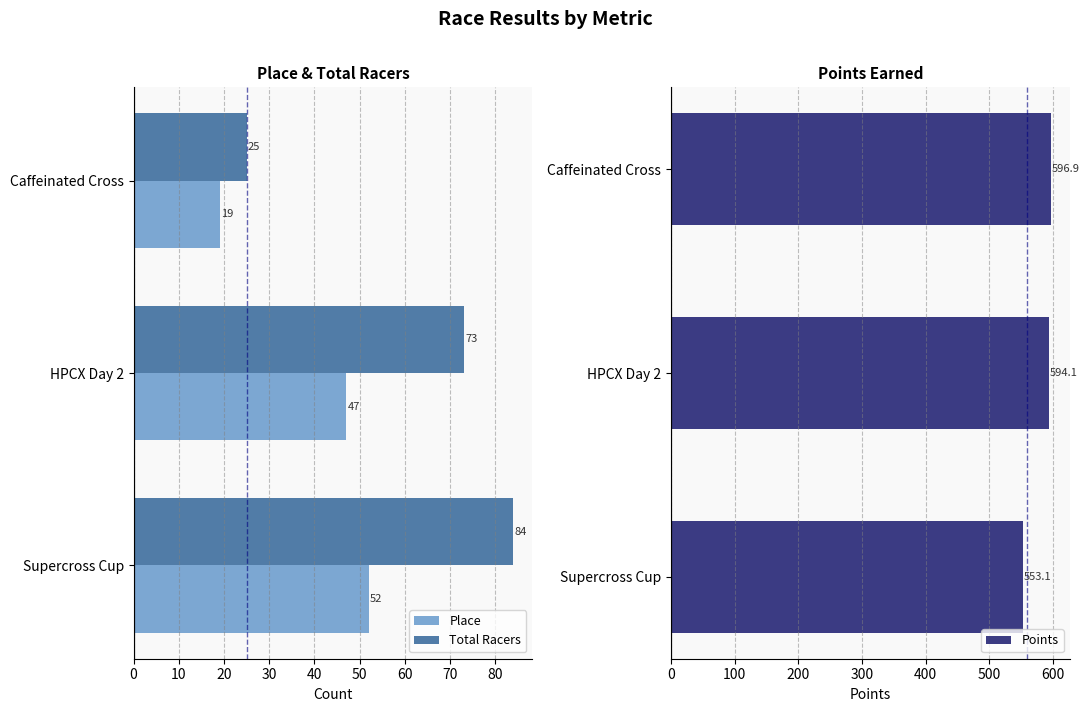

Which category has the highest value in the Place series?

Supercross Cup